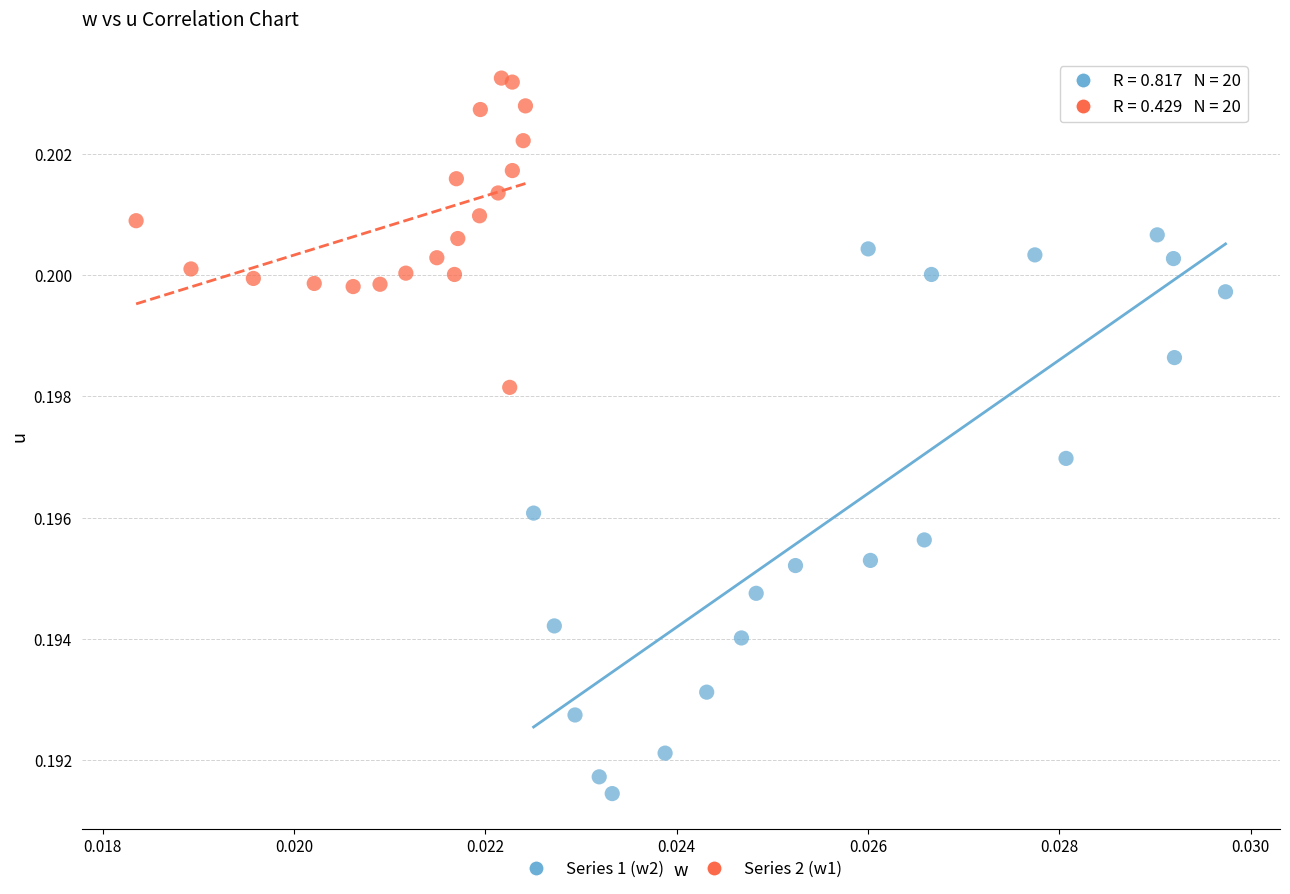

What are all the series names shown in the legend?

Series 1 (w2), Series 2 (w1)